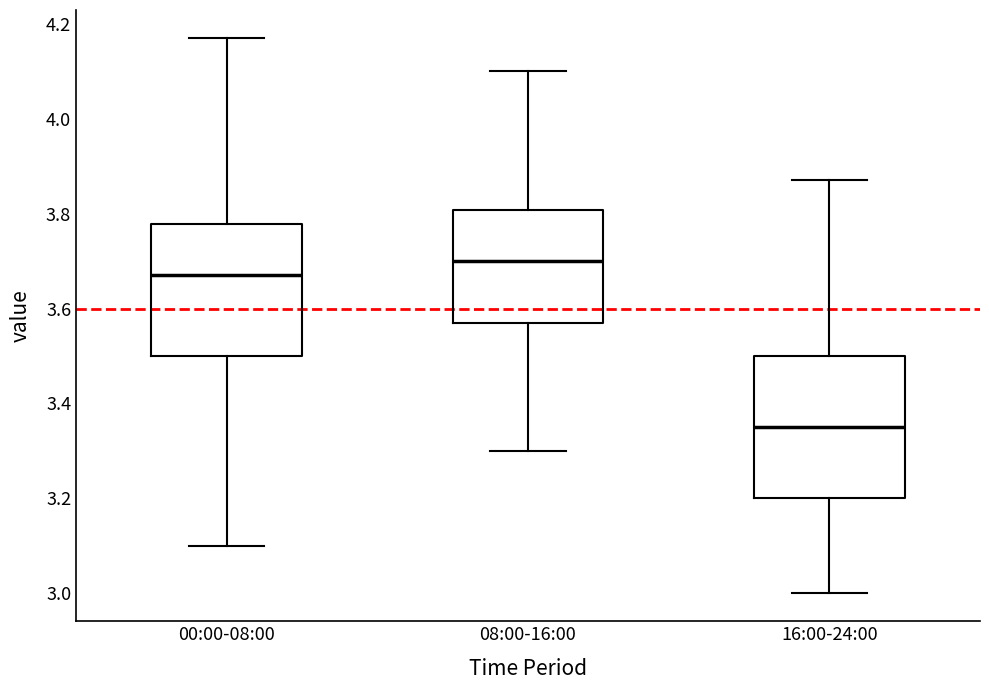

Which box's median line is the lowest?

16:00-24:00